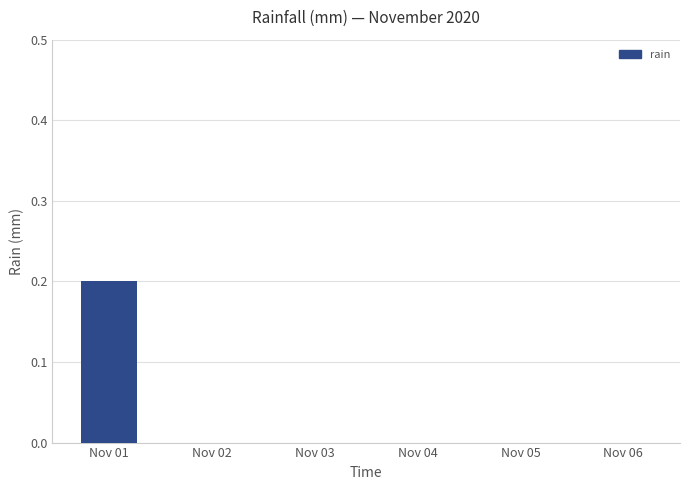

How many distinct data groups are displayed?

1